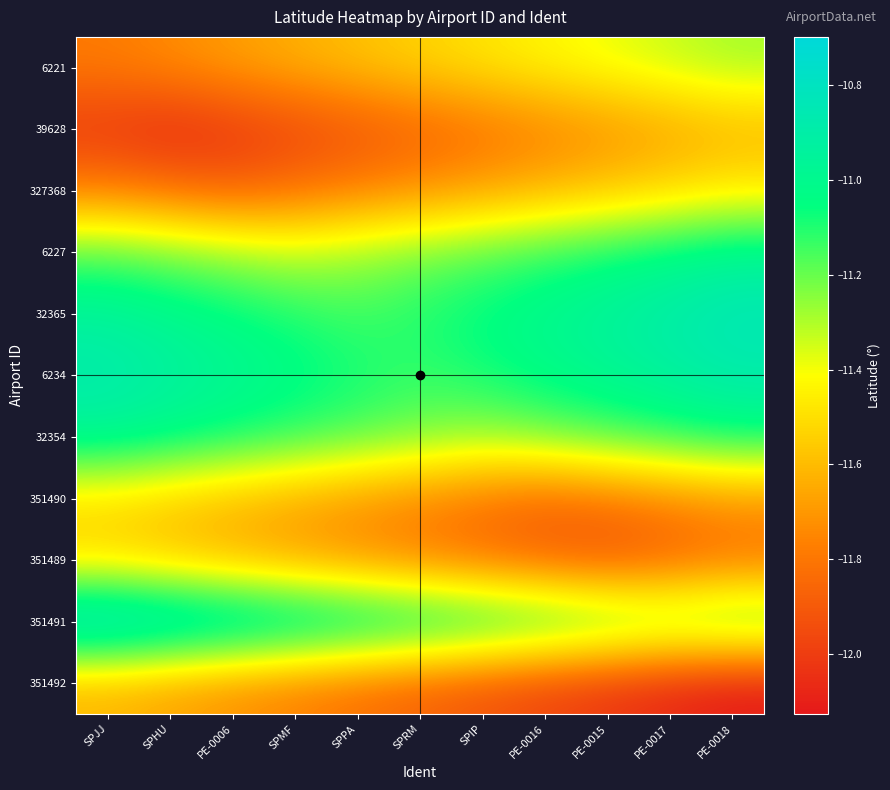

Reading left to right, what are all the values shown in this chart?

6221: SPJJ=-11.8	SPHU=-11.7	PE-0006=-11.7	SPMF=-11.6	SPPA=-11.6	SPRM=-11.5	SPIP=-11.5	PE-0016=-11.4	PE-0015=-11.4	PE-0017=-11.3	PE-0018=-11.3
39628: SPJJ=-12.0	SPHU=-12.1	PE-0006=-12.0	SPMF=-12.0	SPPA=-11.9	SPRM=-11.9	SPIP=-11.8	PE-0016=-11.8	PE-0015=-11.7	PE-0017=-11.7	PE-0018=-11.6
327368: SPJJ=-11.8	SPHU=-11.8	PE-0006=-11.9	SPMF=-11.8	SPPA=-11.8	SPRM=-11.7	SPIP=-11.7	PE-0016=-11.6	PE-0015=-11.6	PE-0017=-11.5	PE-0018=-11.5
6227: SPJJ=-11.2	SPHU=-11.2	PE-0006=-11.3	SPMF=-11.3	SPPA=-11.3	SPRM=-11.2	SPIP=-11.2	PE-0016=-11.1	PE-0015=-11.1	PE-0017=-11.0	PE-0018=-11.0
32365: SPJJ=-10.9	SPHU=-11.0	PE-0006=-11.0	SPMF=-11.1	SPPA=-11.1	SPRM=-11.1	SPIP=-11.0	PE-0016=-11.0	PE-0015=-10.9	PE-0017=-10.9	PE-0018=-10.8
6234: SPJJ=-10.9	SPHU=-10.9	PE-0006=-11.0	SPMF=-11.0	SPPA=-11.1	SPRM=-11.1	SPIP=-11.1	PE-0016=-11.0	PE-0015=-11.0	PE-0017=-10.9	PE-0018=-10.9
32354: SPJJ=-11.0	SPHU=-11.0	PE-0006=-11.1	SPMF=-11.1	SPPA=-11.2	SPRM=-11.2	SPIP=-11.3	PE-0016=-11.2	PE-0015=-11.2	PE-0017=-11.1	PE-0018=-11.1
351490: SPJJ=-11.5	SPHU=-11.6	PE-0006=-11.6	SPMF=-11.7	SPPA=-11.7	SPRM=-11.8	SPIP=-11.8	PE-0016=-11.9	PE-0015=-11.8	PE-0017=-11.8	PE-0018=-11.7
351489: SPJJ=-11.5	SPHU=-11.6	PE-0006=-11.6	SPMF=-11.7	SPPA=-11.7	SPRM=-11.8	SPIP=-11.8	PE-0016=-11.9	PE-0015=-11.9	PE-0017=-11.9	PE-0018=-11.8
351491: SPJJ=-10.7	SPHU=-10.7	PE-0006=-10.8	SPMF=-10.8	SPPA=-10.9	SPRM=-10.9	SPIP=-11.0	PE-0016=-11.0	PE-0015=-11.1	PE-0017=-11.1	PE-0018=-11.1
351492: SPJJ=-11.6	SPHU=-11.7	PE-0006=-11.7	SPMF=-11.8	SPPA=-11.8	SPRM=-11.9	SPIP=-11.9	PE-0016=-12.0	PE-0015=-12.0	PE-0017=-12.1	PE-0018=-12.1